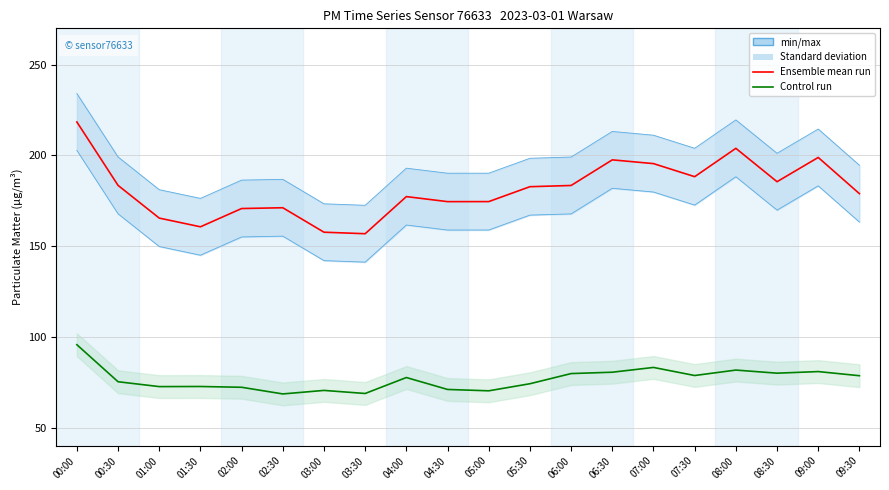

What is the lowest value of the Ensemble mean run (P1) series?

156.8